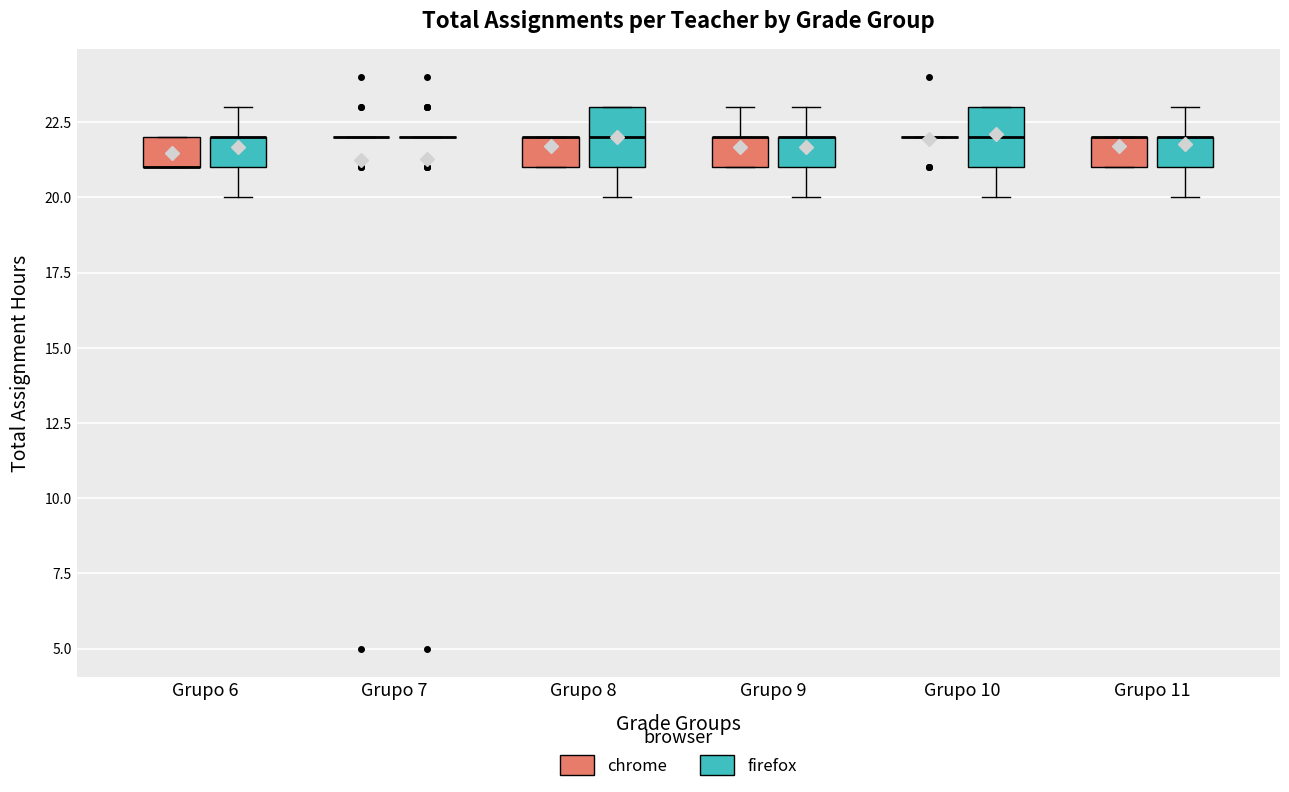

Reading left to right, transcribe this box plot: for each box, give where its median line is, the range the box spans, and where its two whiskers end, as read against the y-axis. The values are not printed on the chart, so give them approximately, as read against the axis.

Grupo 6 (chrome): median 21 (drawn on the box's lower edge), box 21 to 22, whiskers 21 to 22
Grupo 6 (firefox): median 22 (drawn on the box's upper edge), box 21 to 22, whiskers 20 to 23
Grupo 7 (chrome): box collapsed to a line at 22, whiskers 22 to 22
Grupo 7 (firefox): box collapsed to a line at 22, whiskers 22 to 22
Grupo 8 (chrome): median 22 (drawn on the box's upper edge), box 21 to 22, whiskers 21 to 22
Grupo 8 (firefox): median 22, box 21 to 23, whiskers 20 to 23
Grupo 9 (chrome): median 22 (drawn on the box's upper edge), box 21 to 22, whiskers 21 to 23
Grupo 9 (firefox): median 22 (drawn on the box's upper edge), box 21 to 22, whiskers 20 to 23
Grupo 10 (chrome): box collapsed to a line at 22, whiskers 22 to 22
Grupo 10 (firefox): median 22, box 21 to 23, whiskers 20 to 23
Grupo 11 (chrome): median 22 (drawn on the box's upper edge), box 21 to 22, whiskers 21 to 22
Grupo 11 (firefox): median 22 (drawn on the box's upper edge), box 21 to 22, whiskers 20 to 23